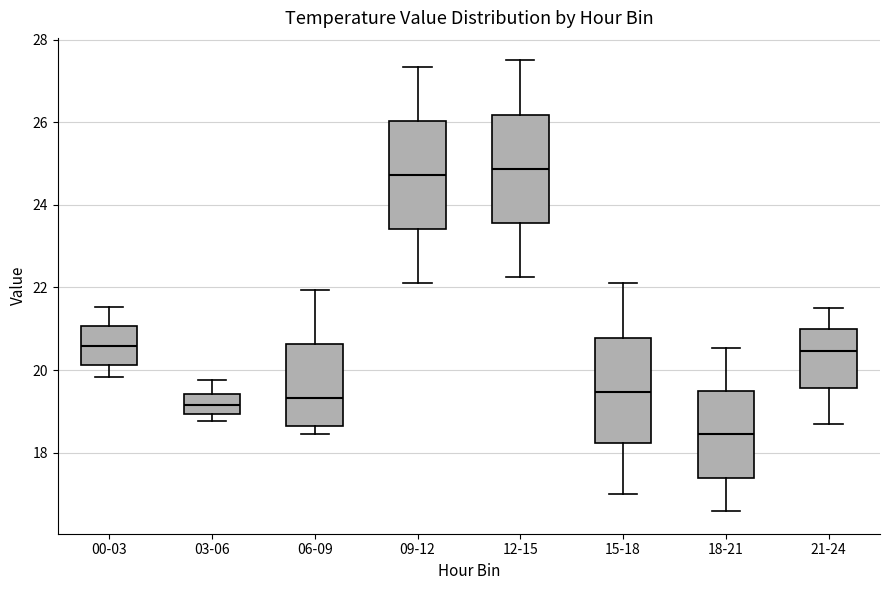

Reading left to right, read every box against the y-axis: the position of its median line, the range the box covers, and the ends of its whiskers. The values are not printed on the chart, so give them approximately, as read against the axis.

00-03: median 20.6, box 20.2 to 21.0, whiskers 19.8 to 21.6
03-06: median 19.2, box 19.0 to 19.4, whiskers 18.8 to 19.8
06-09: median 19.4, box 18.6 to 20.6, whiskers 18.4 to 22.0
09-12: median 24.8, box 23.4 to 26.0, whiskers 22.2 to 27.4
12-15: median 24.8, box 23.6 to 26.2, whiskers 22.2 to 27.6
15-18: median 19.4, box 18.2 to 20.8, whiskers 17.0 to 22.2
18-21: median 18.4, box 17.4 to 19.4, whiskers 16.6 to 20.6
21-24: median 20.4, box 19.6 to 21.0, whiskers 18.8 to 21.6